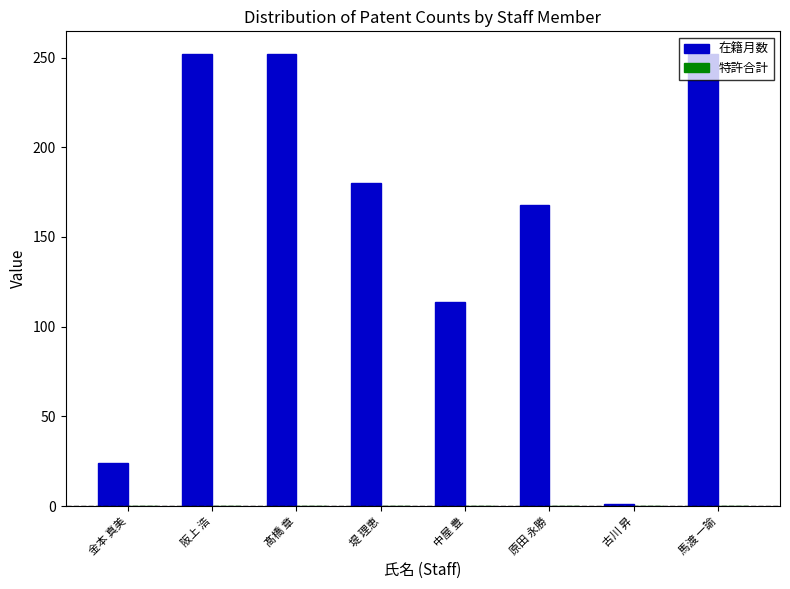

The chart shows a value of 416 at 髙橋 章. True or false?

False